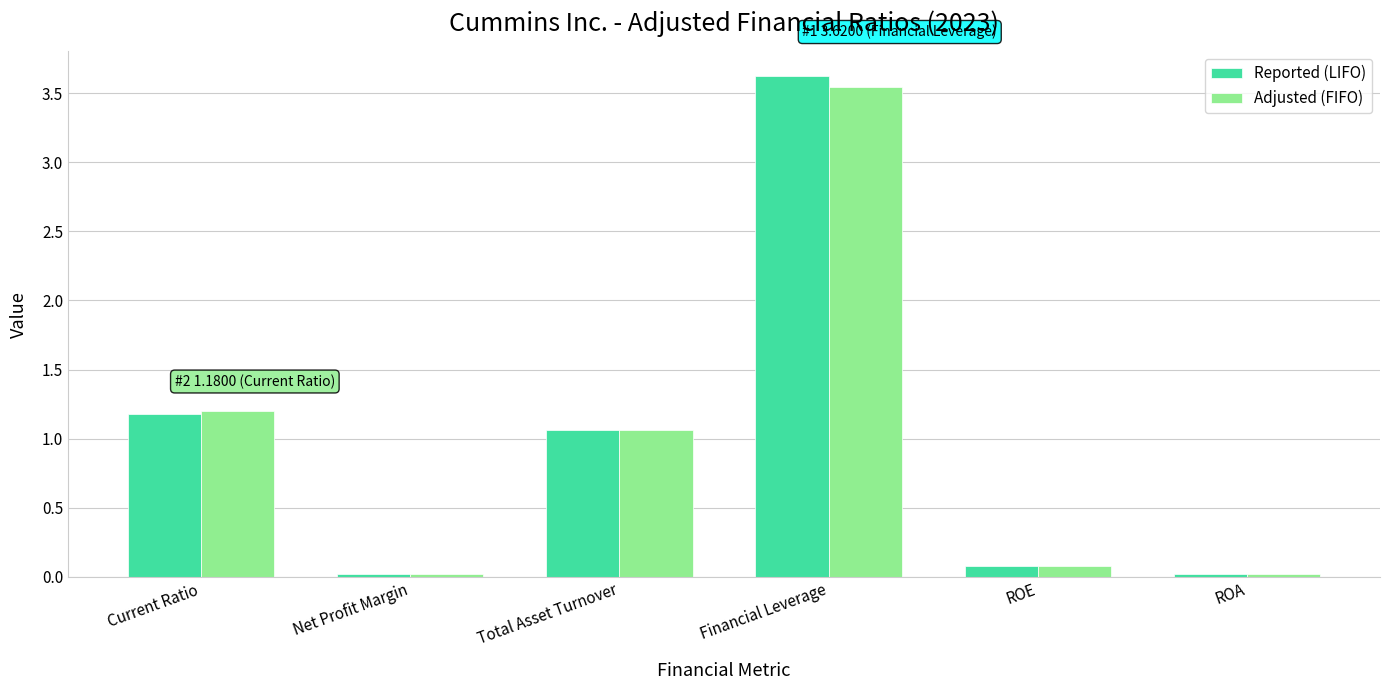

True or false: Adjusted (FIFO) has a value of 1.7 at Total Asset Turnover.

False